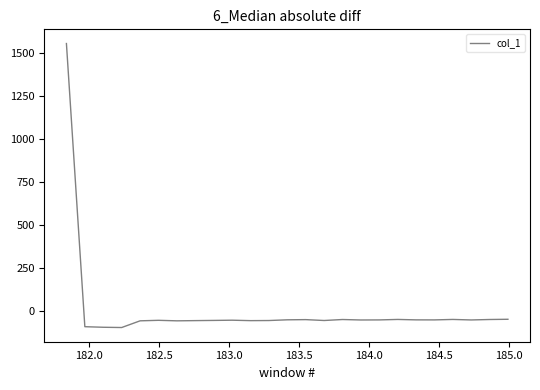

What is the difference between the maximum and minimum values?

1656.5